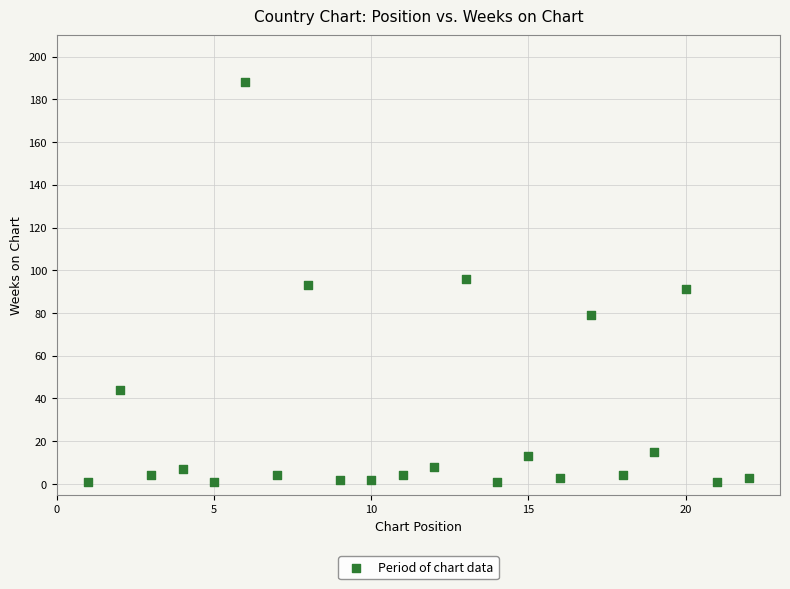

What is the range of Y values (max minus min)?

187